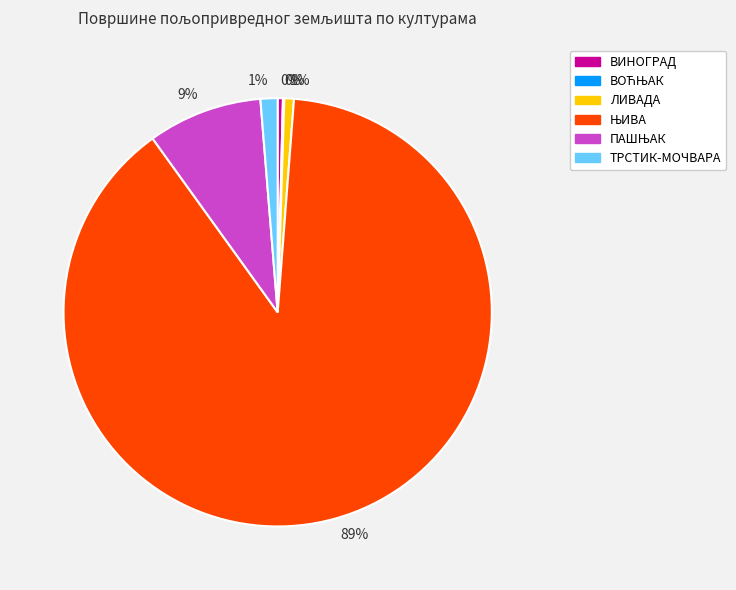

Is there a majority slice in this chart?

Yes